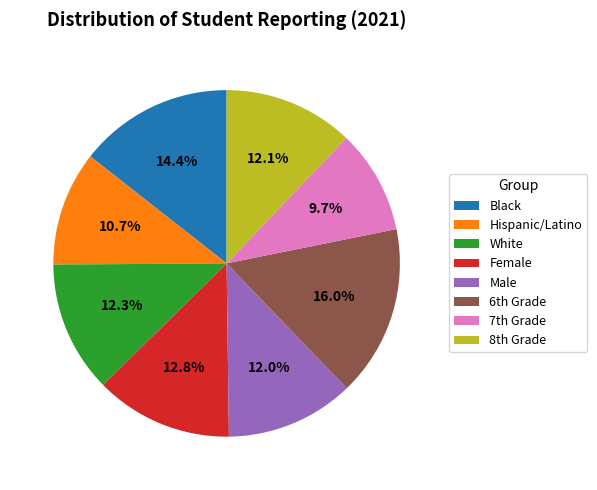

Which category has the biggest portion of the pie?

6th Grade